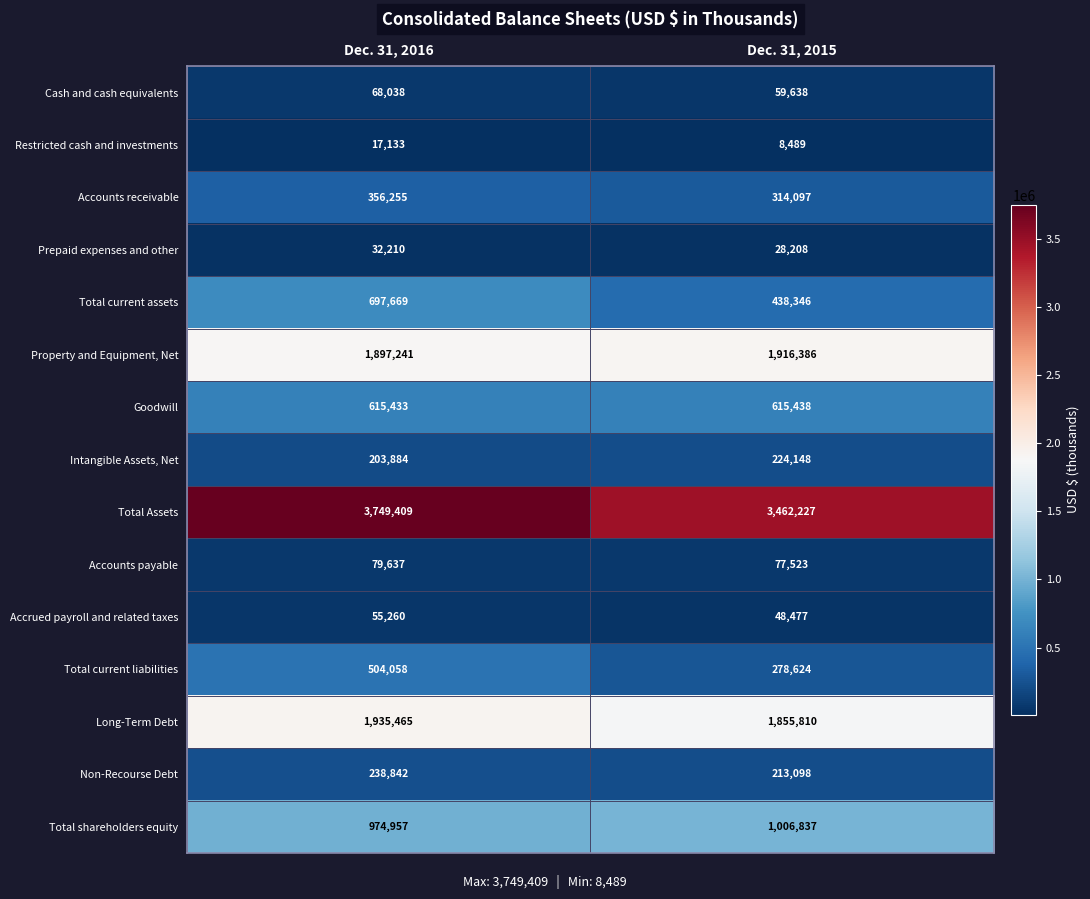

At which category is the sum across all series the highest?

Dec. 31, 2016